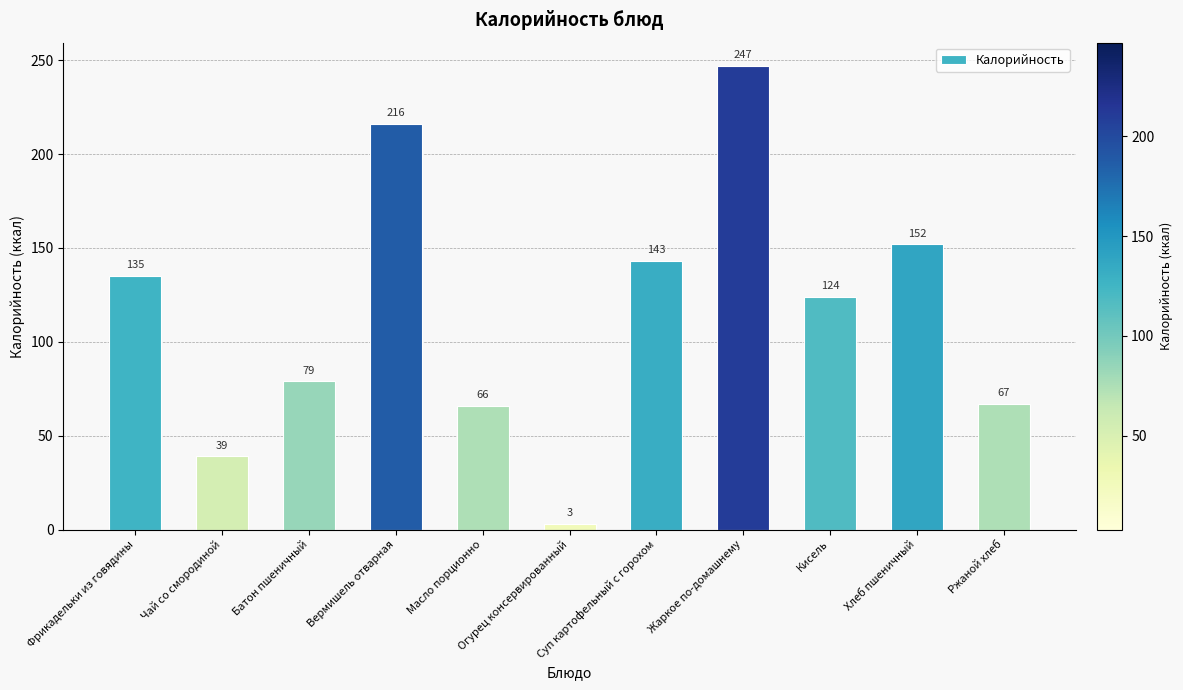

Which label corresponds to the largest value in the chart?

Жаркое по-домашнему